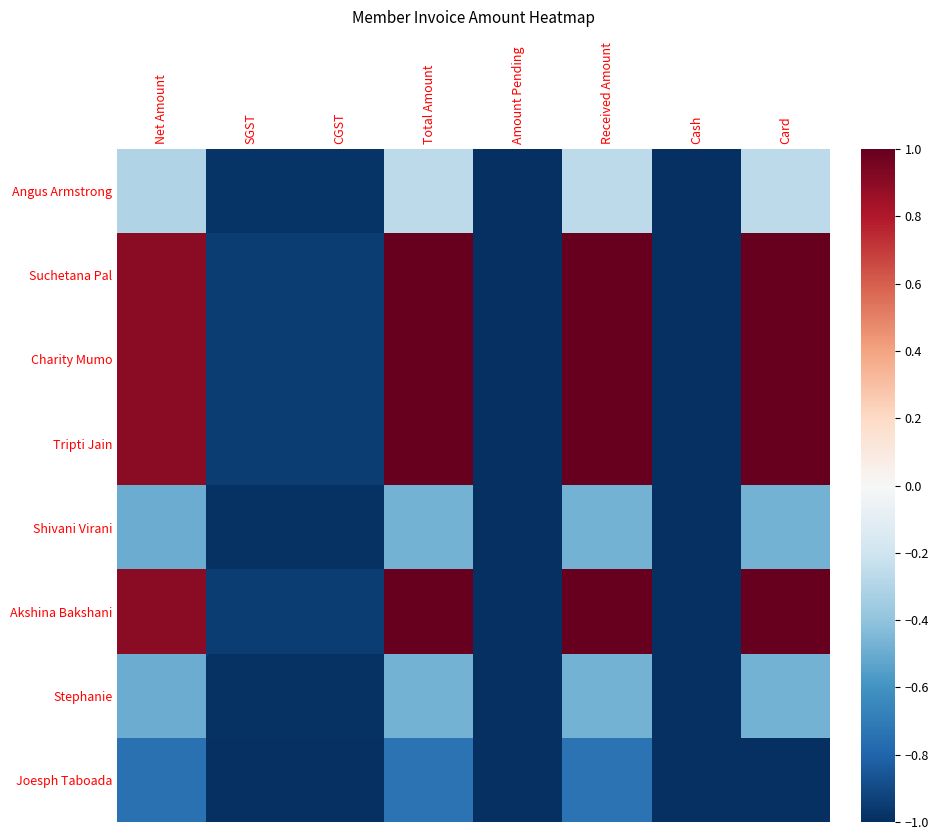

At which category is the sum across all series the highest?

Received Amount